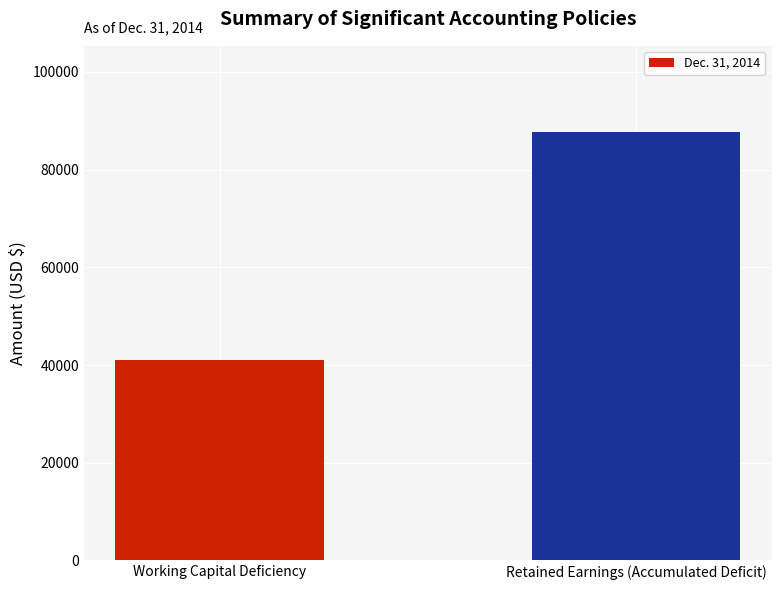

What is the label of the 2nd bar from the left?

Retained Earnings (Accumulated Deficit)